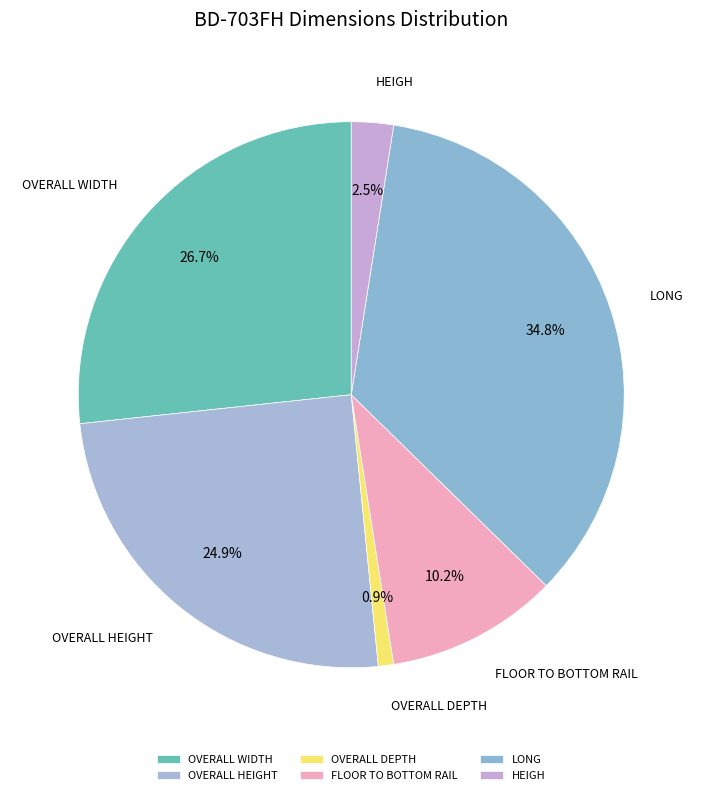

How many segments does this pie chart have?

6